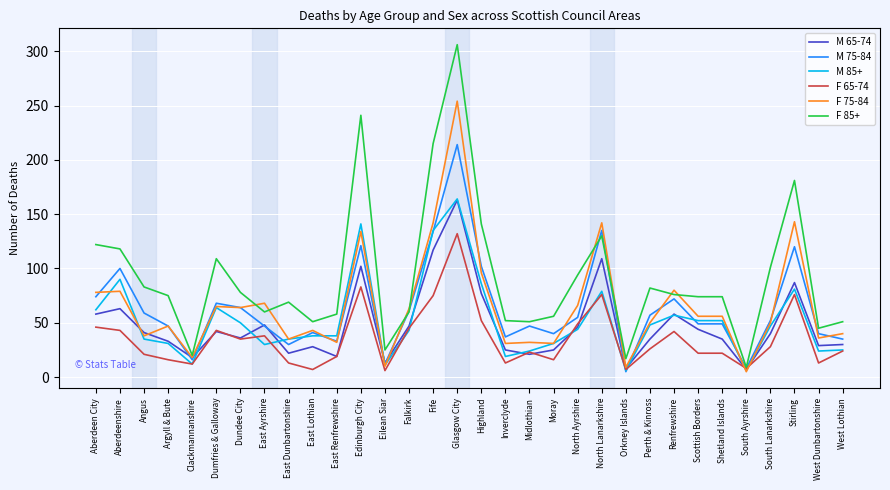

What position from the left is Perth & Kinross?

24